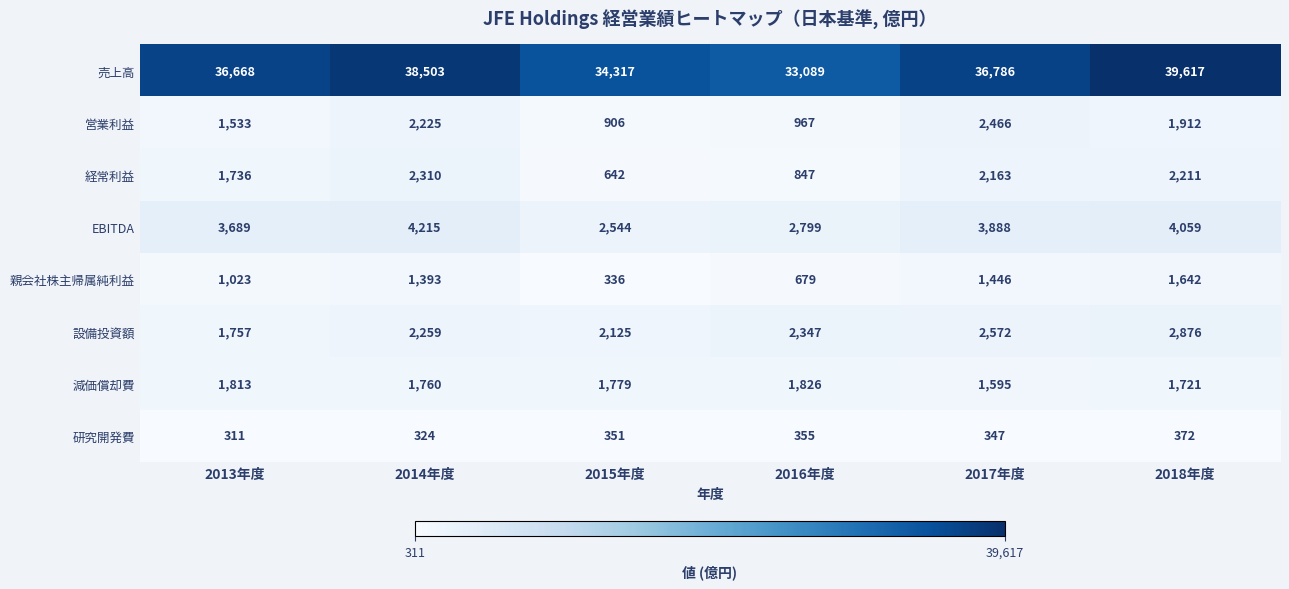

What is the difference between the 研究開発費 values at 2018年度 and 2015年度?

21